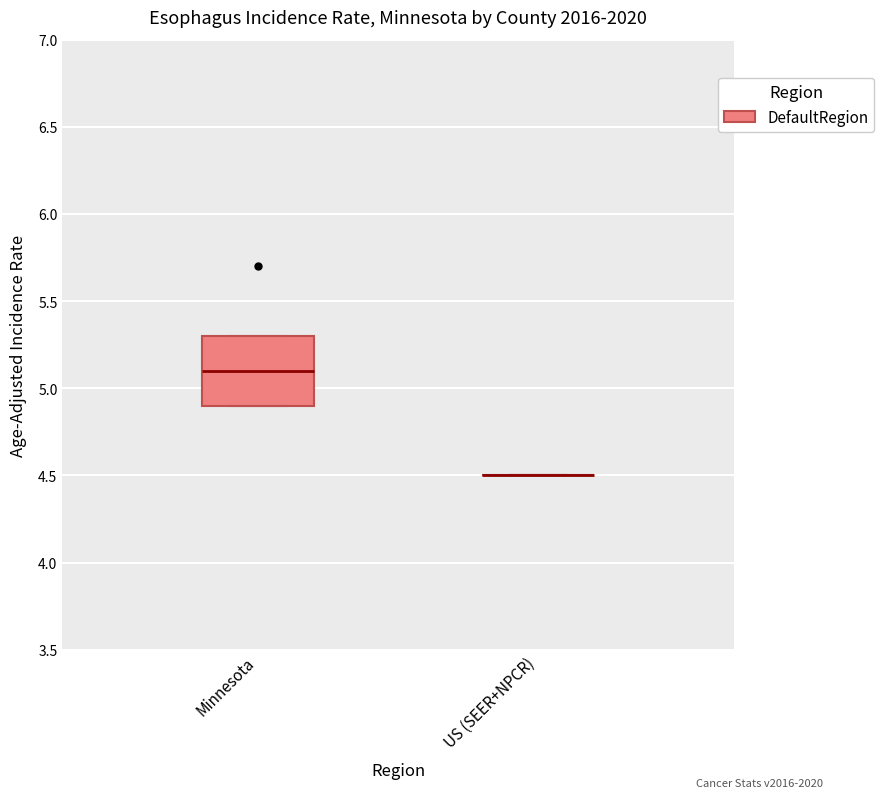

Reading left to right, transcribe this box plot: for each box, give where its median line is, the range the box spans, and where its two whiskers end, as read against the y-axis. The values are not printed on the chart, so give them approximately, as read against the axis.

Minnesota: median 5.1, box 4.9 to 5.3, whiskers 4.9 to 5.3
US (SEER+NPCR): box collapsed to a line at 4.5, whiskers 4.5 to 4.5